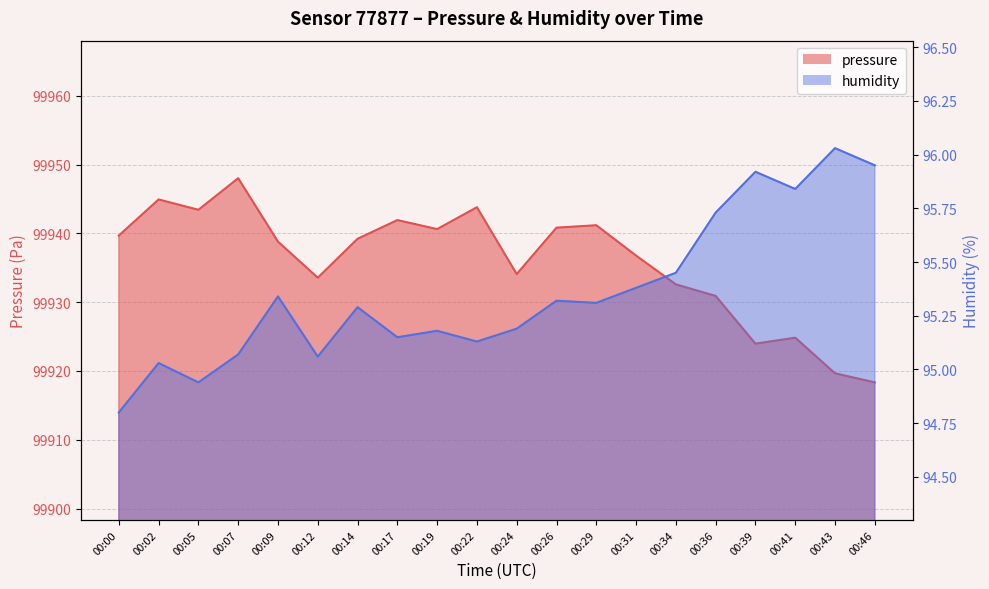

The pressure series shows 99939.7 at 00:00. True or false?

True